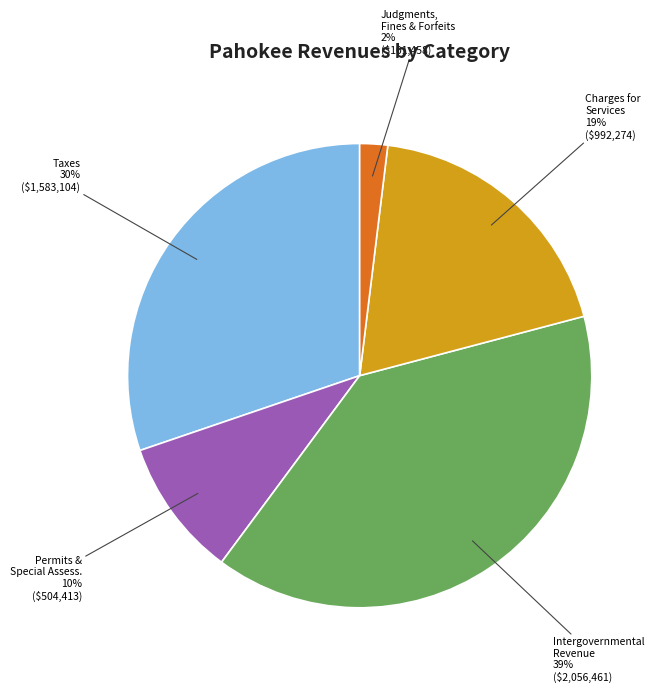

To the nearest percent, what is the difference between the largest and smallest slice percentages?

37%